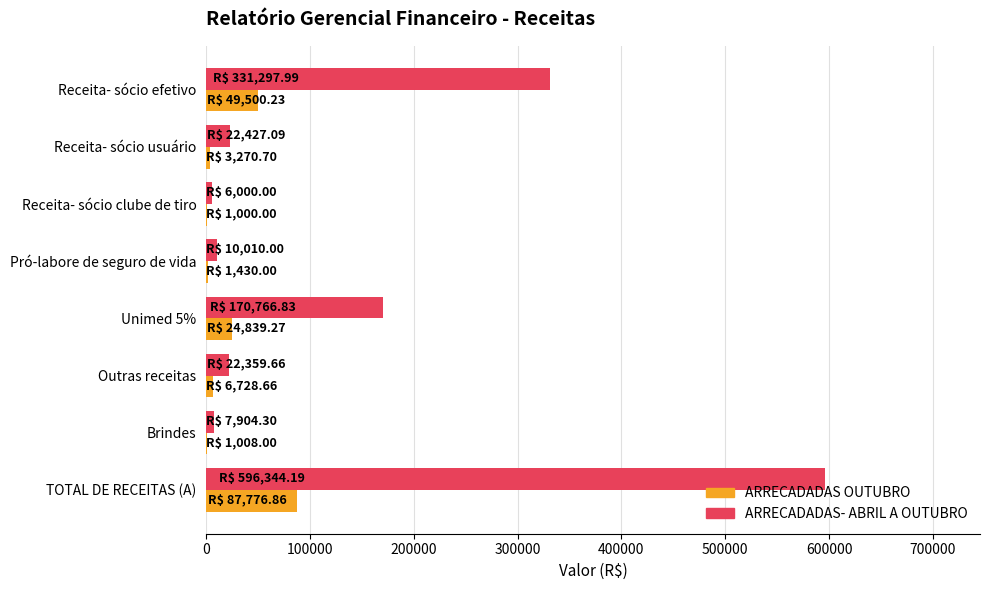

What is the sum of all ARRECADADAS OUTUBRO values?

175553.7